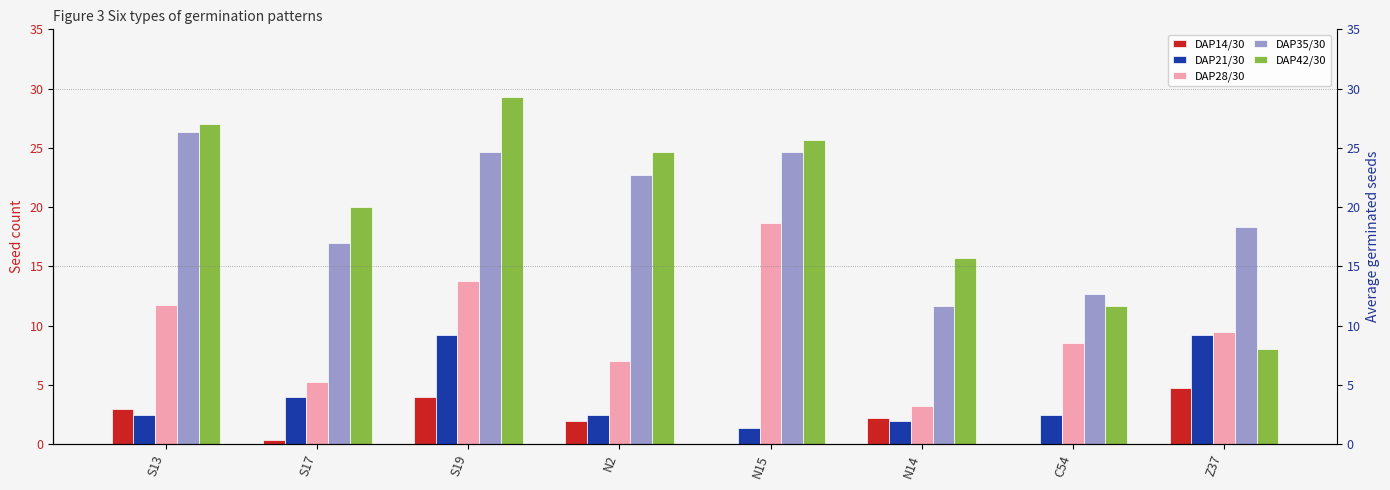

List the series in order of their peak value, highest first.

DAP42/30, DAP35/30, DAP28/30, DAP21/30, DAP14/30